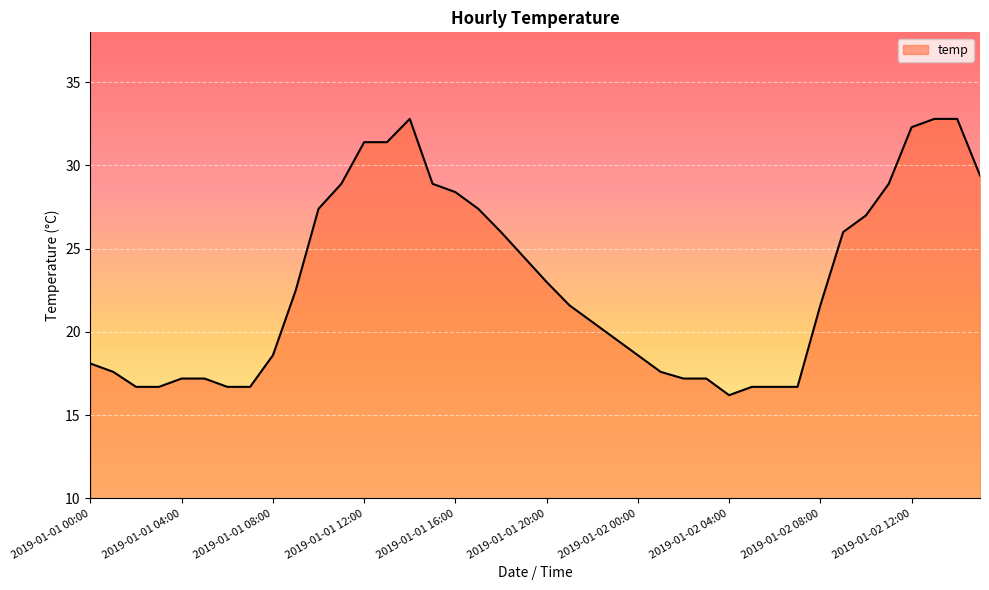

What is the maximum value shown in the chart?

32.8